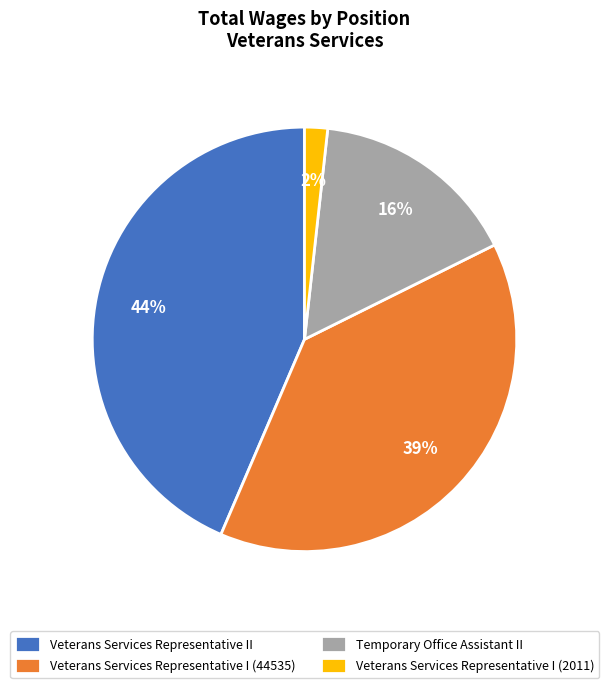

Does Veterans Services Representative I (2011) account for over 50% of the chart?

No